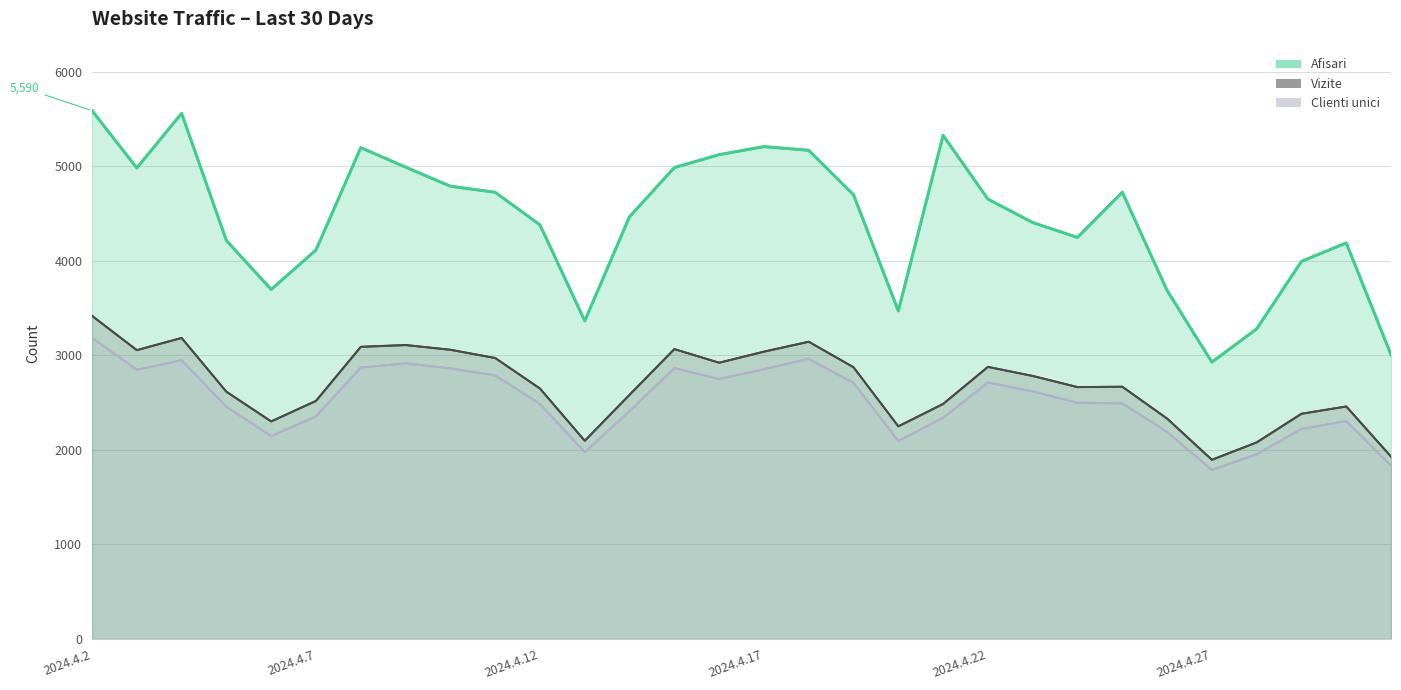

Which series has the widest spread of values?

Afisari